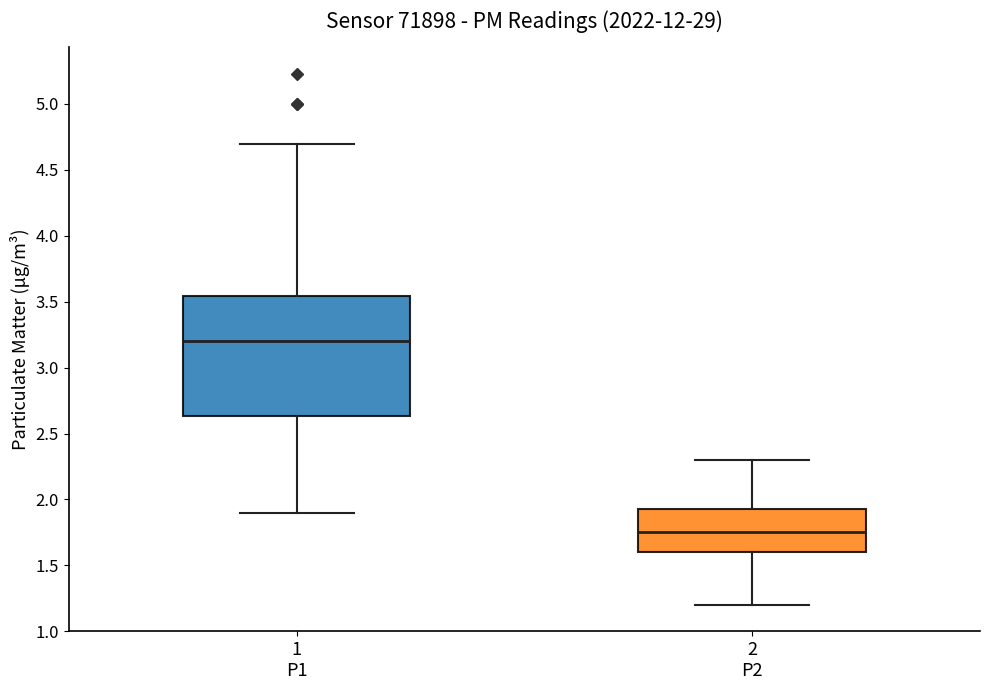

Which box's median line is the lowest?

2 P2